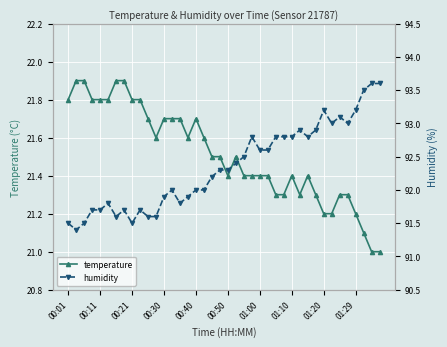

Which series changed the most between 11 and 35?

humidity